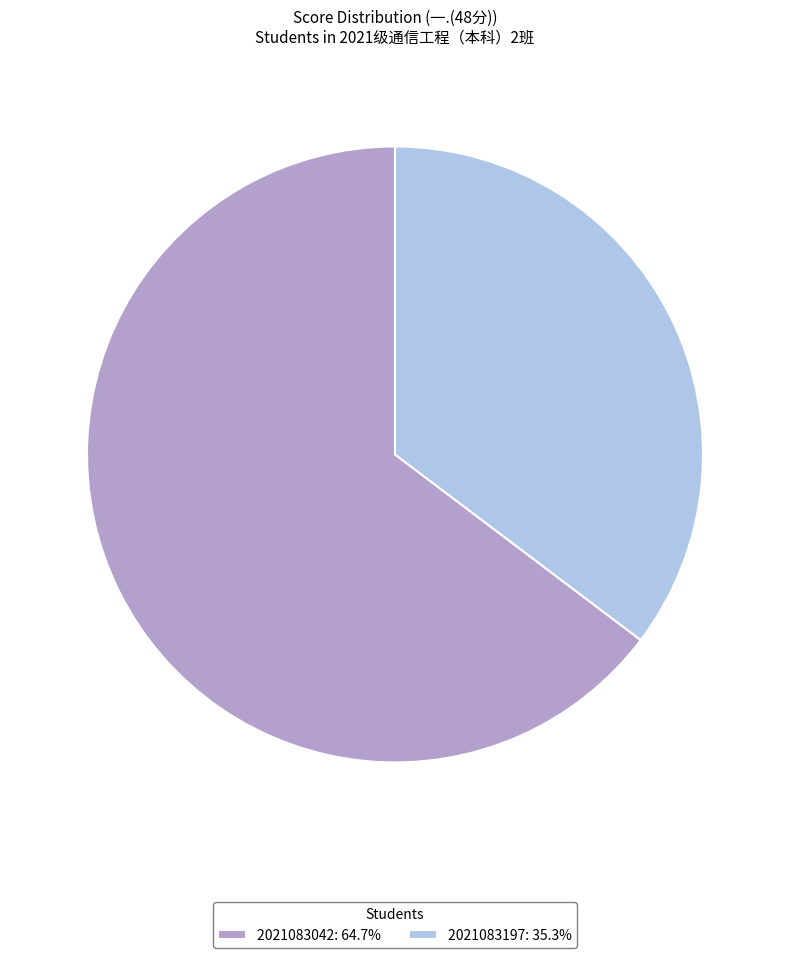

Is 2021083197: 35.3% the majority of the pie?

No